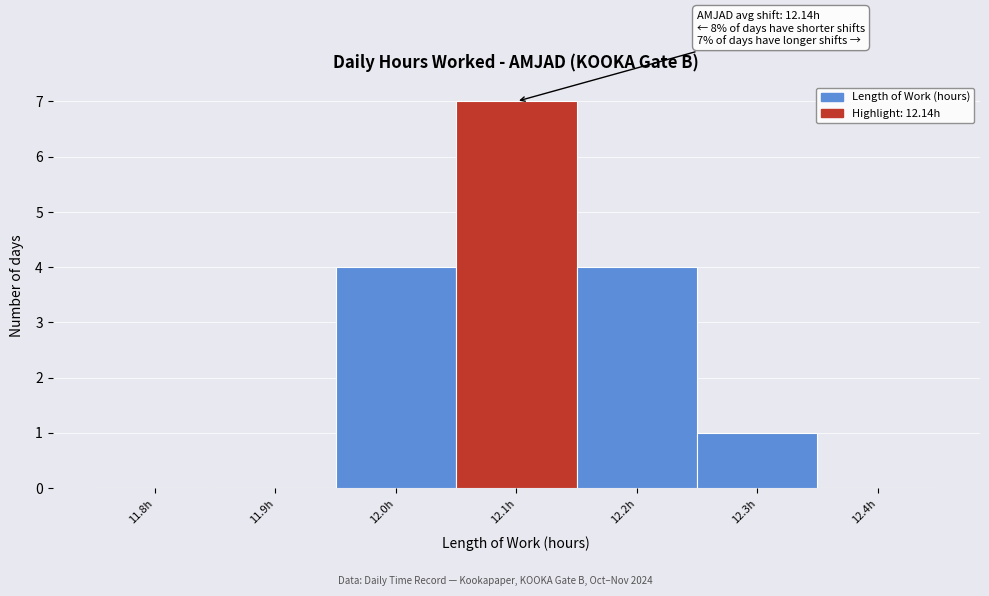

Reading left to right, transcribe all the data shown in this chart.

11.8h=0	11.9h=0	12.0h=4	12.1h=7	12.2h=4	12.3h=1	12.4h=0